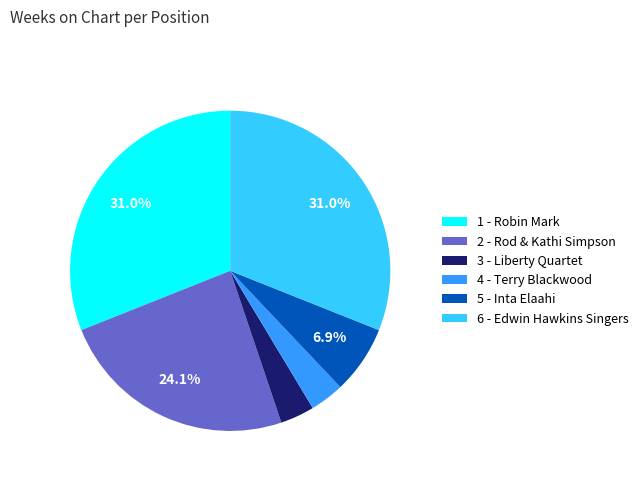

Is the sum of 4 - Terry Blackwood and 3 - Liberty Quartet greater than half?

No